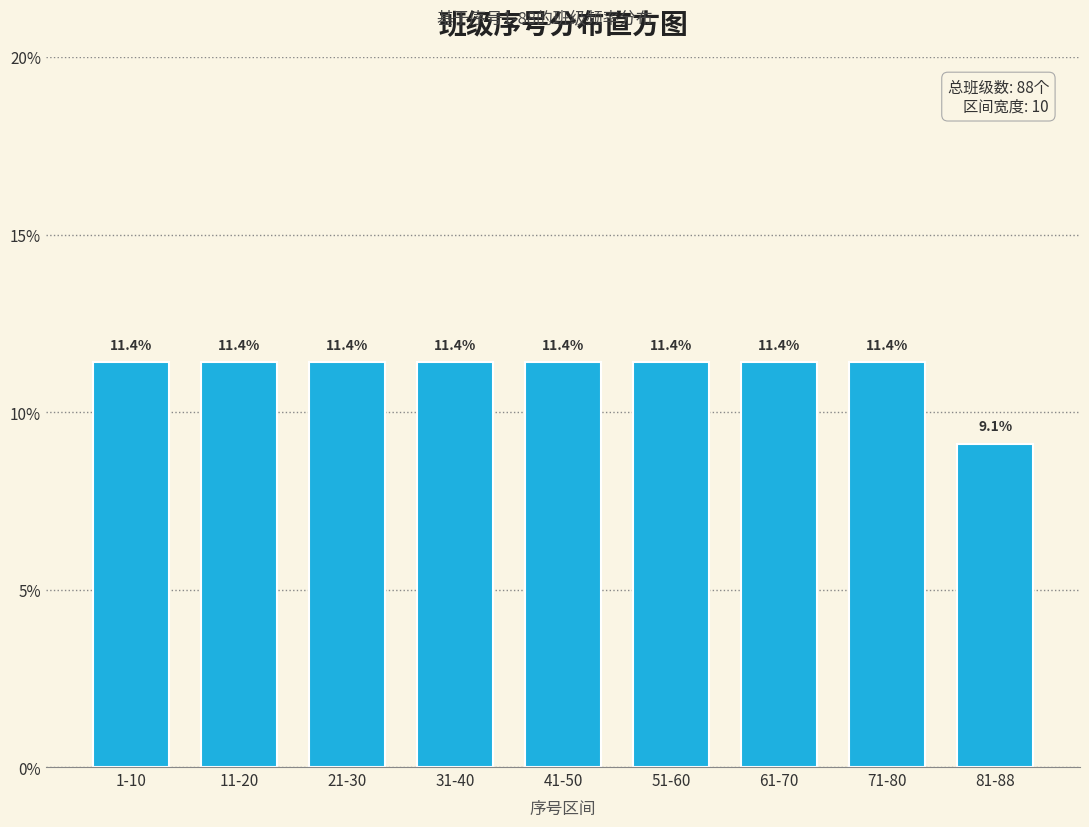

Reading left to right, list all the values displayed in this chart.

1-10=11.4	11-20=11.4	21-30=11.4	31-40=11.4	41-50=11.4	51-60=11.4	61-70=11.4	71-80=11.4	81-88=9.1